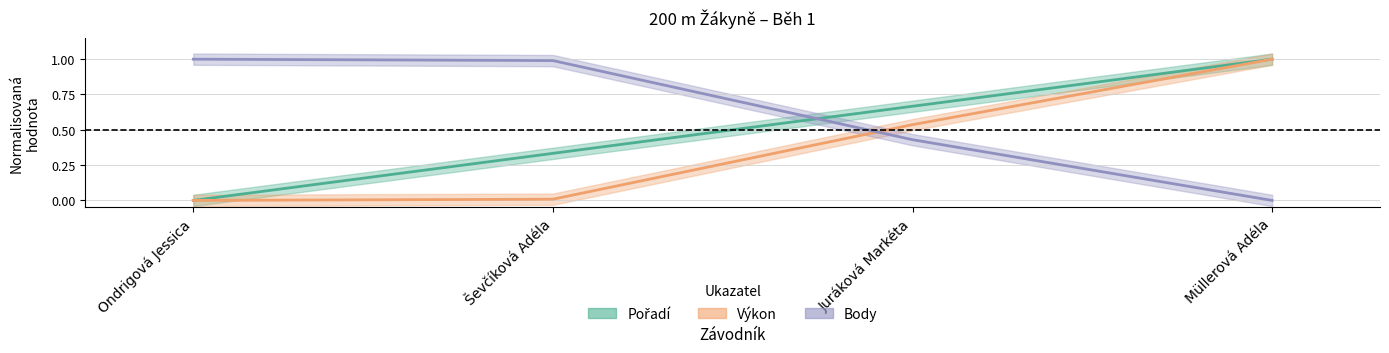

Which series has the widest spread of values?

Pořadí